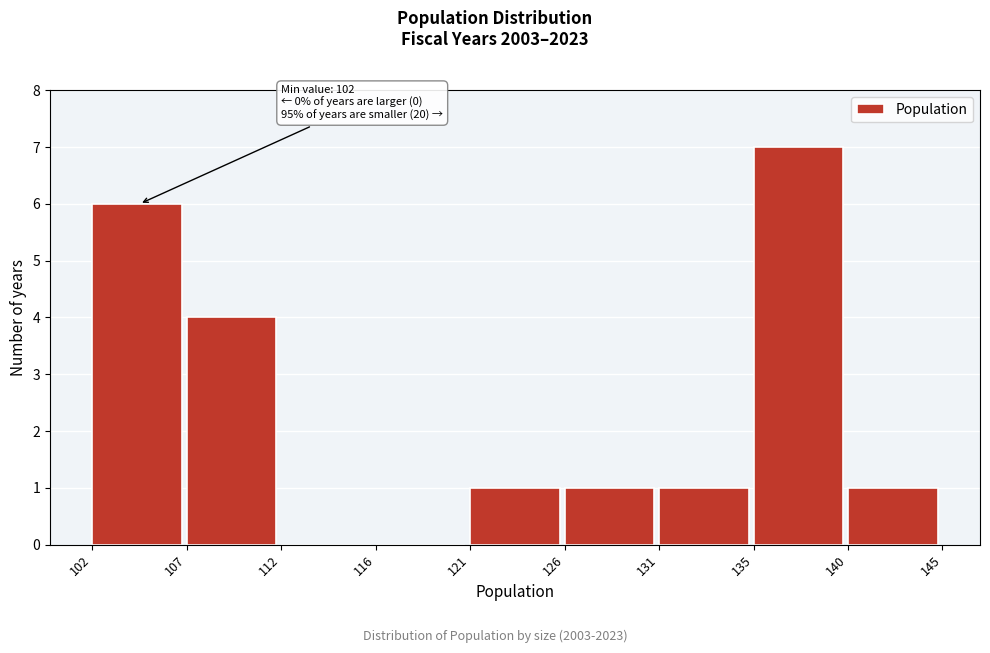

Over which range of the x-axis is the bar tallest?

135 to 140